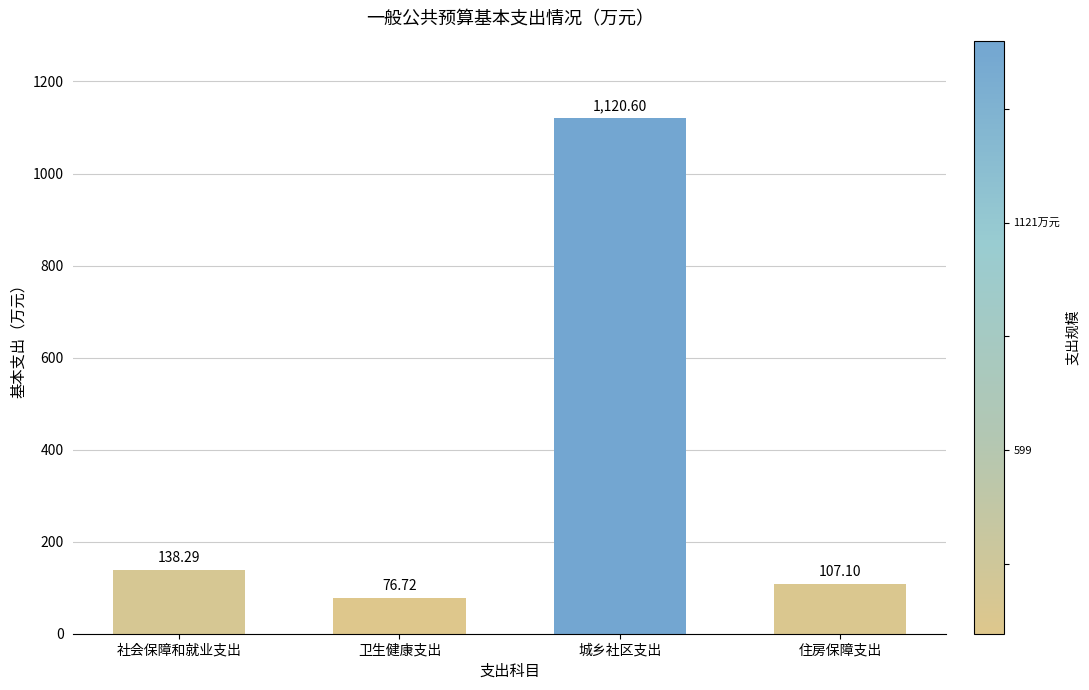

What is the difference between the maximum and minimum values?

1043.9